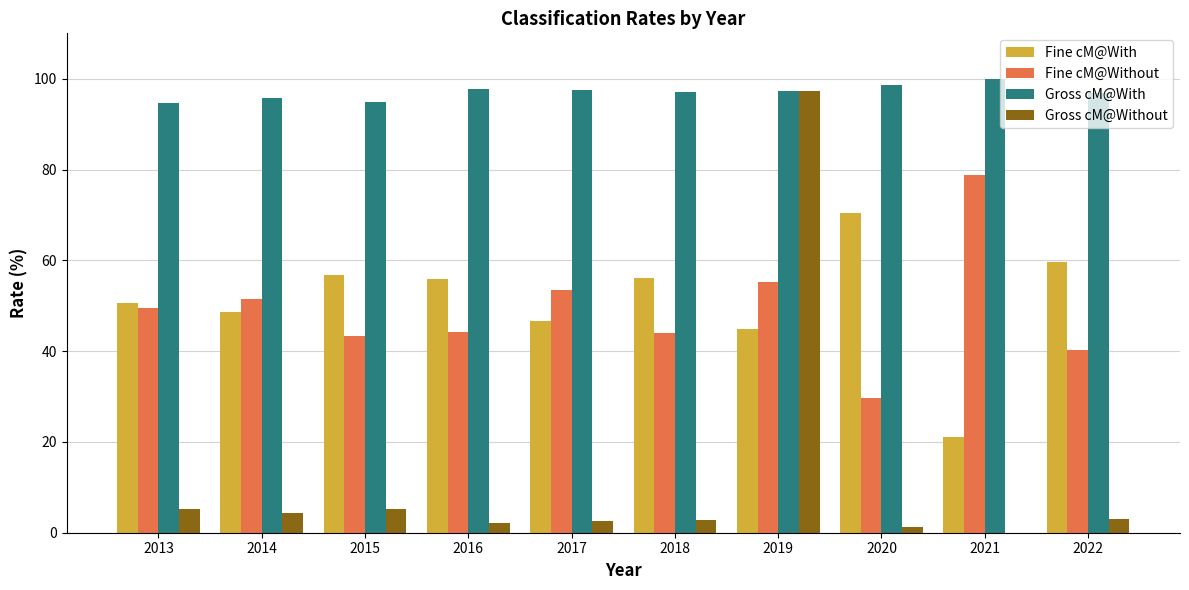

The Fine cM@With series shows 70.4 at 2020. True or false?

True